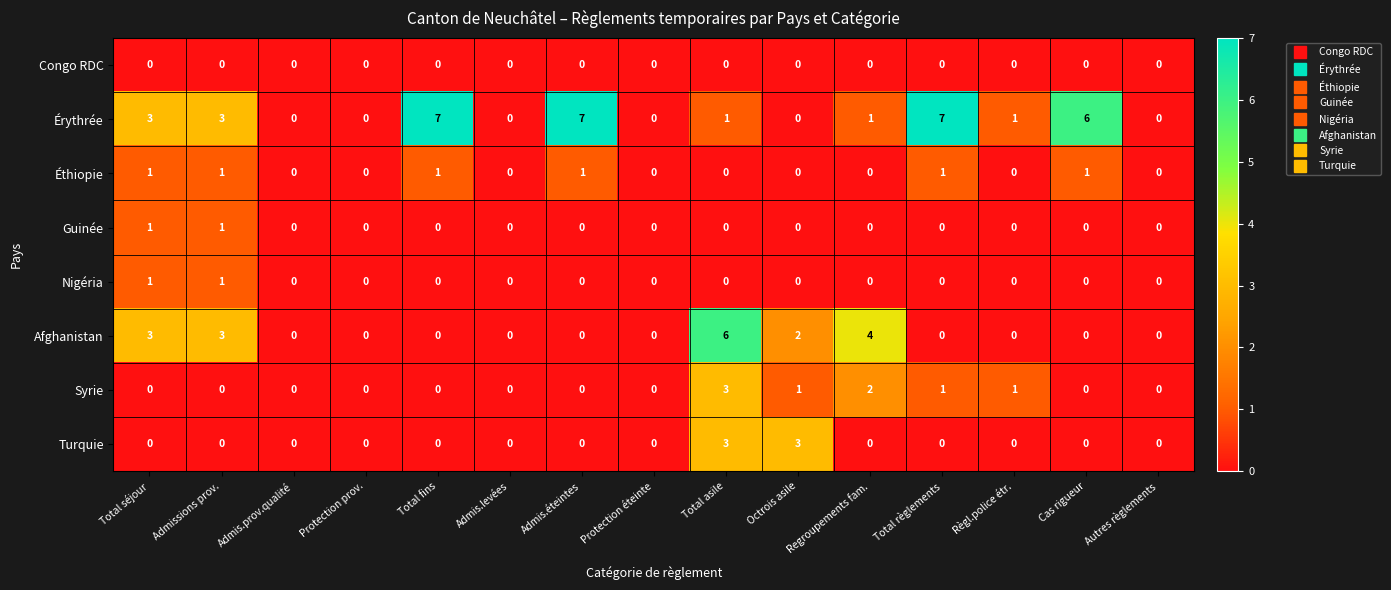

At which category is the sum across all series the highest?

Total asile